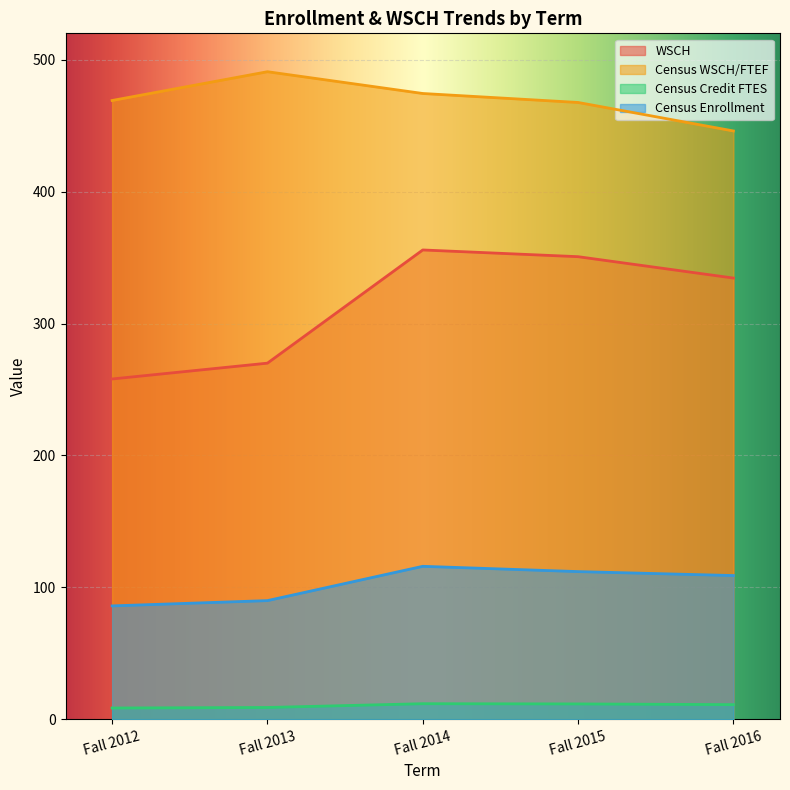

Which has a higher value, Fall 2015 or Fall 2016?

Fall 2015